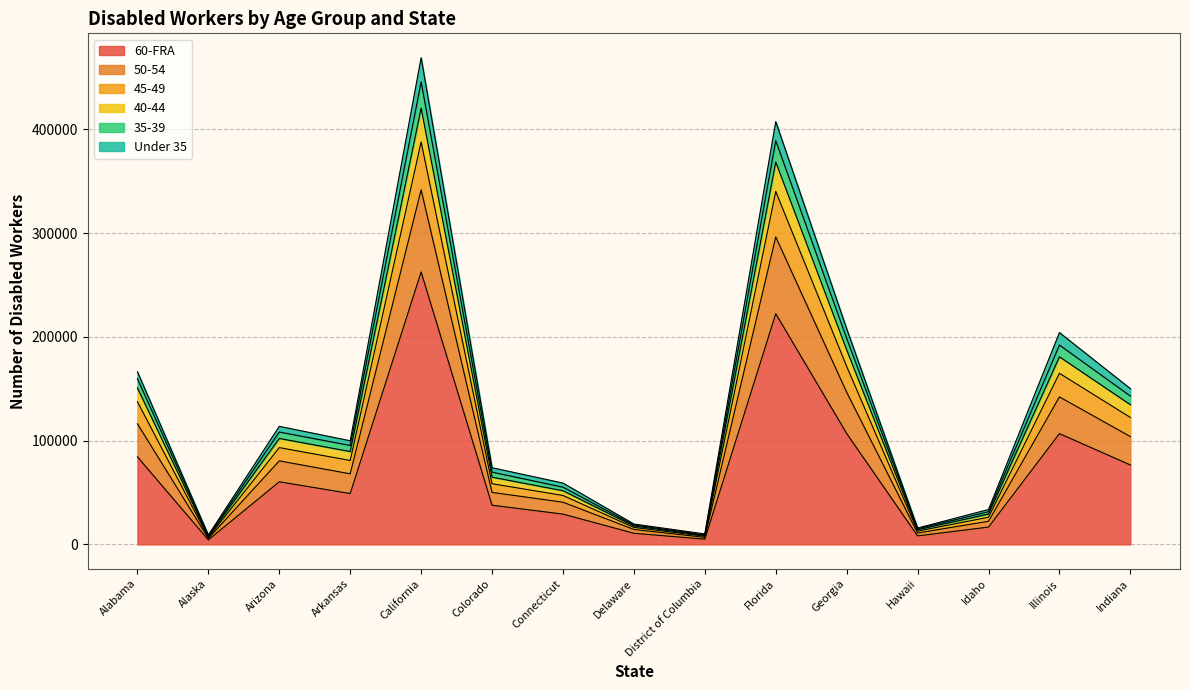

At which label does 60-FRA reach its peak?

California